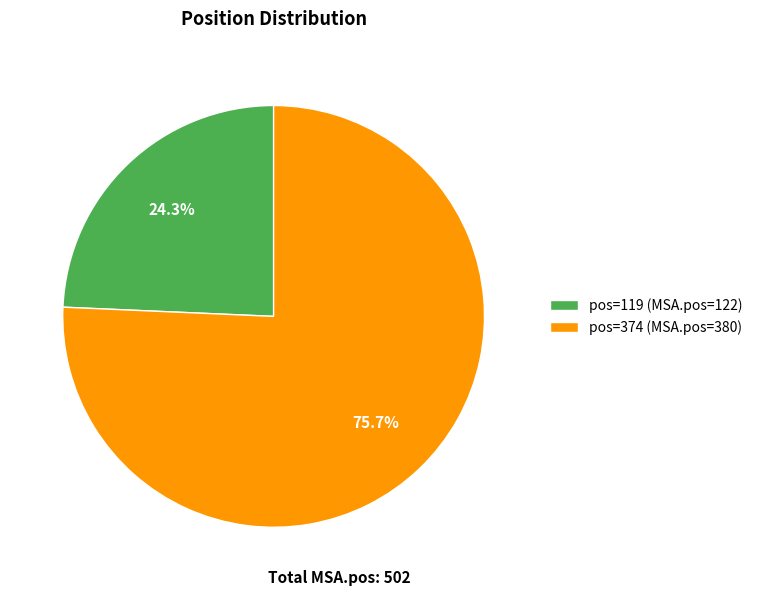

Does pos=119 (MSA.pos=122) account for over 50% of the chart?

No